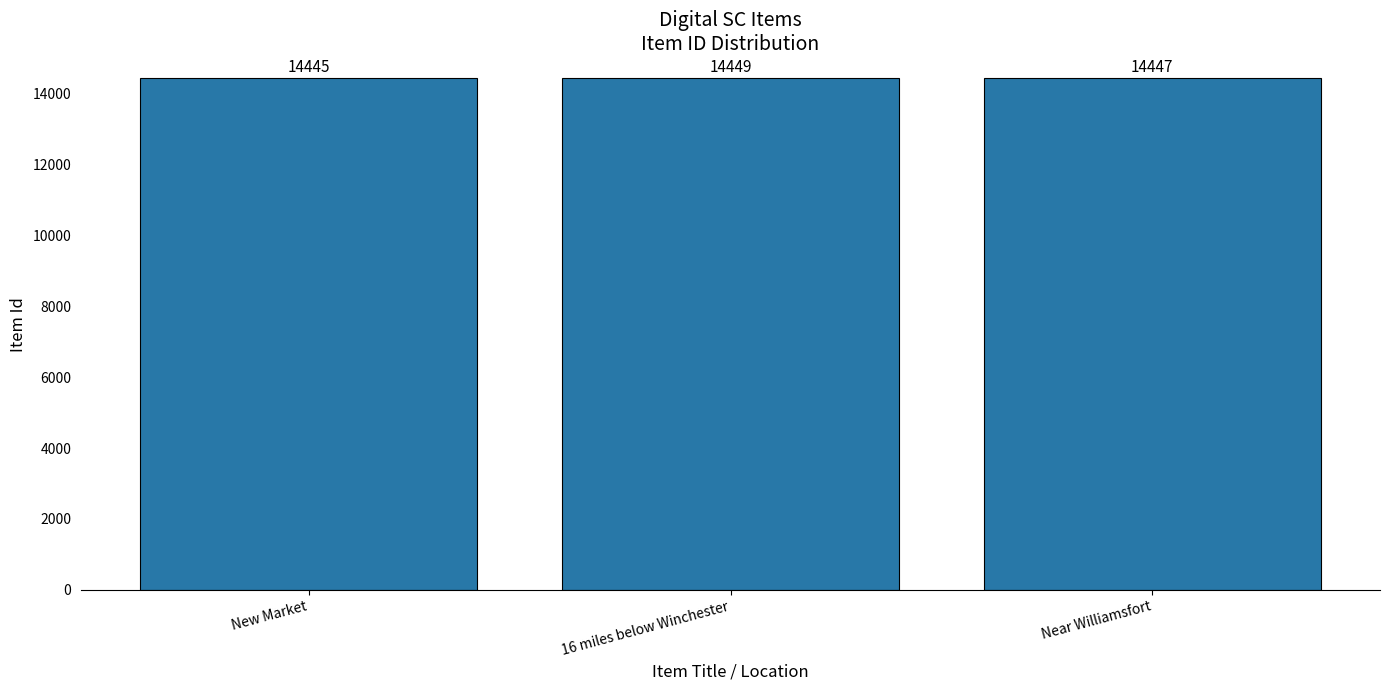

The chart shows a value of 24945 at Near Williamsfort. True or false?

False